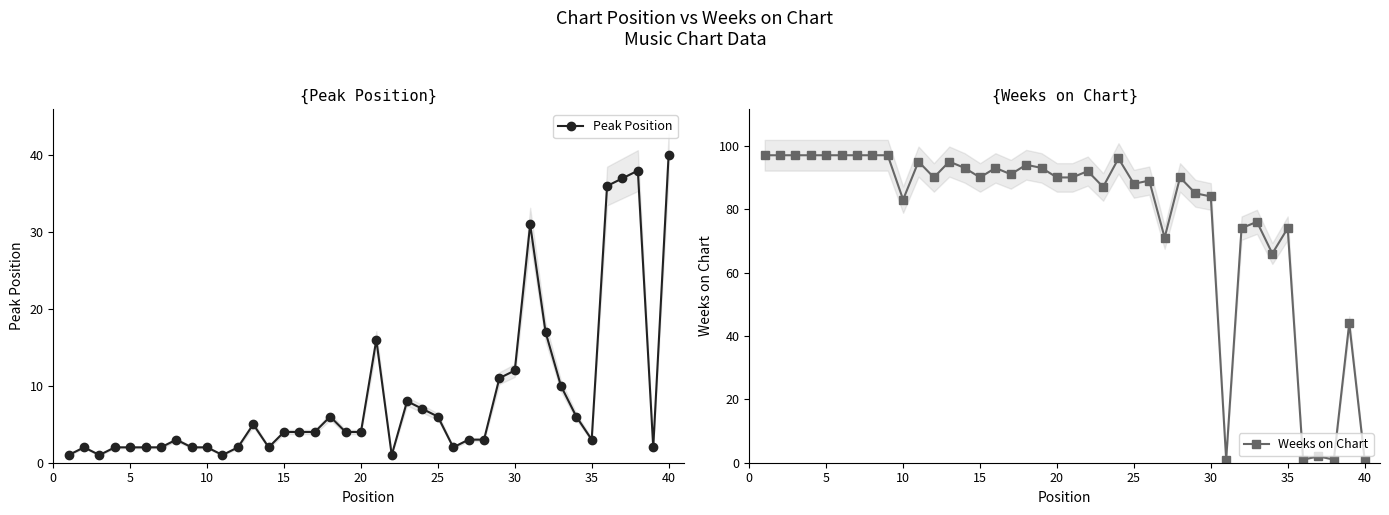

True or false: Peak Position has more than 2 points higher than both neighbors.

True